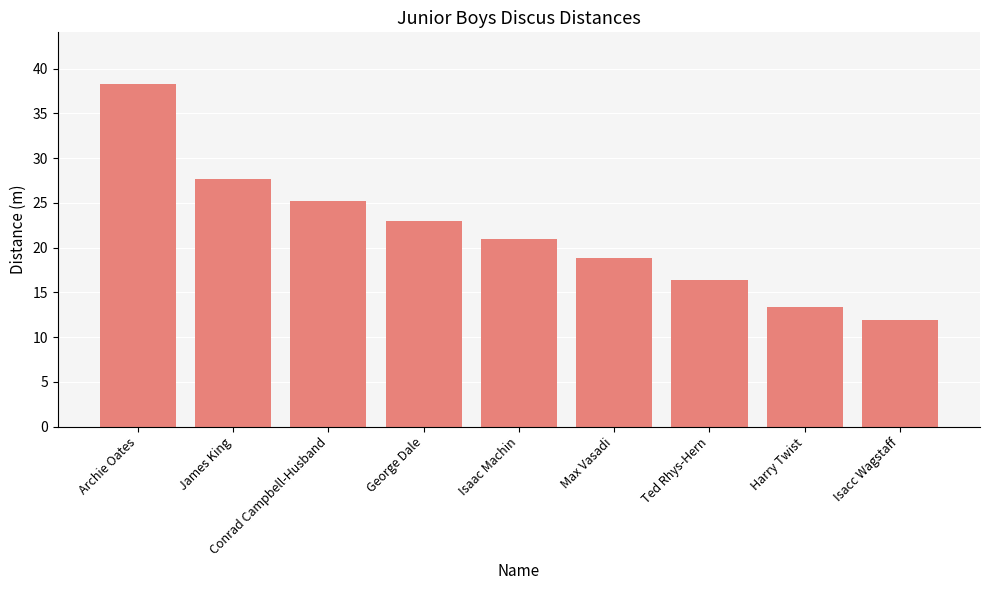

How many distinct data groups are displayed?

1